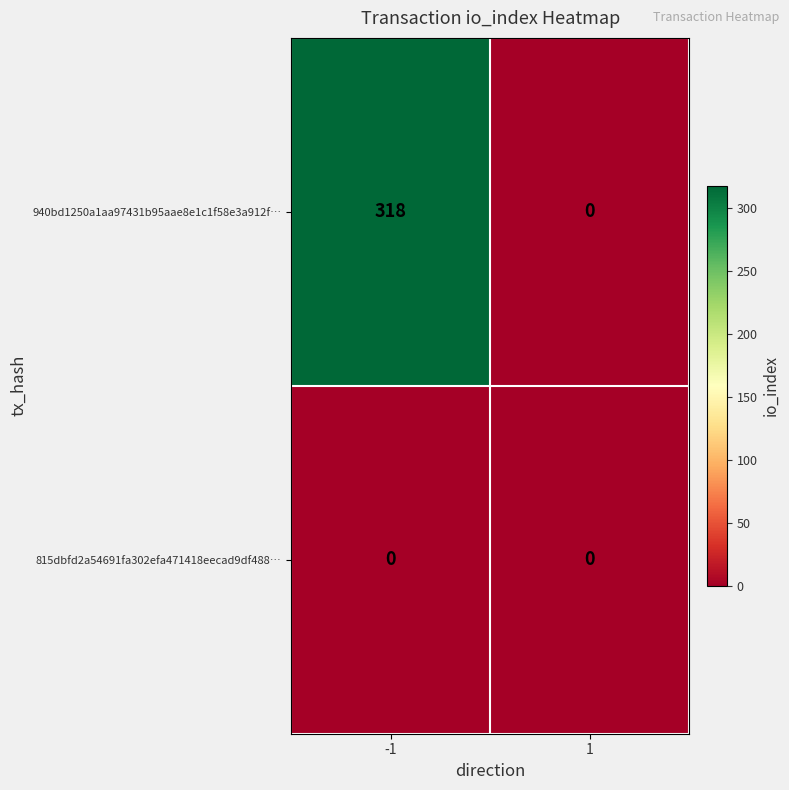

What is the difference between the 940bd1250a1aa97431b95aae8e1c1f58e3a912f… values at 1 and -1?

318